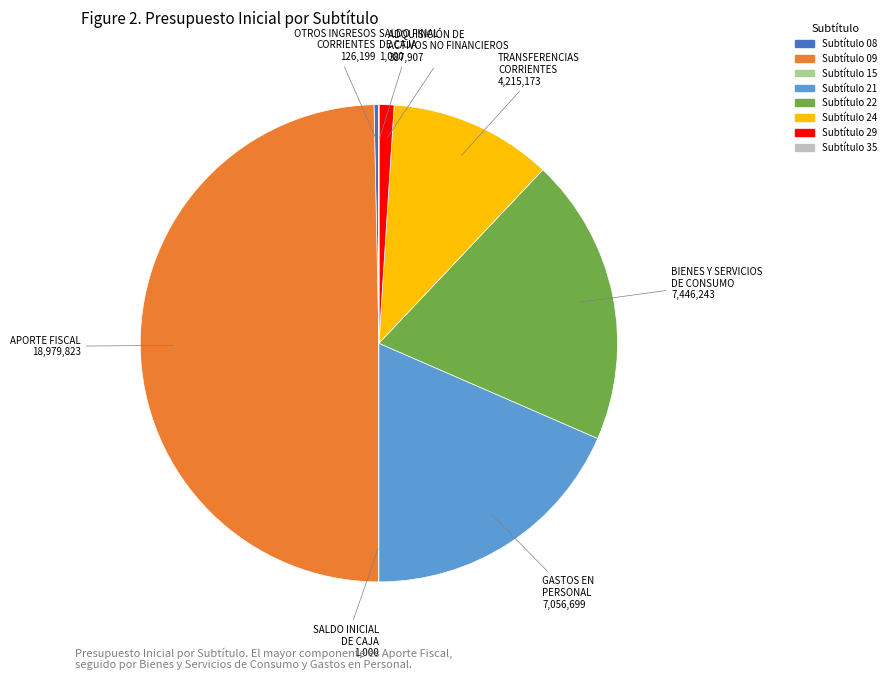

Which category has the smallest portion of the pie?

SALDO INICIAL
DE CAJA